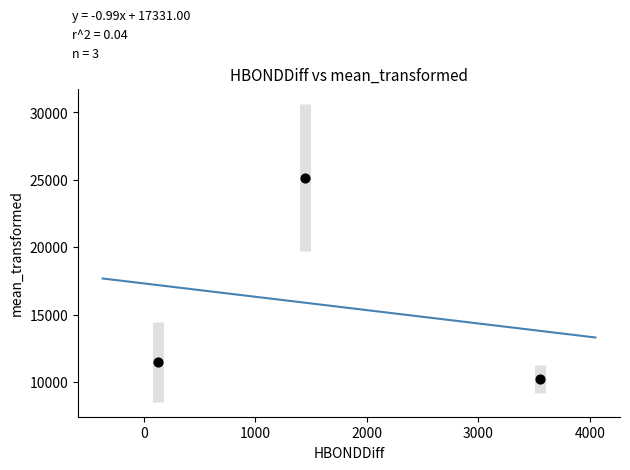

What Y value in the scatter plot is closest to 17708?

11500.0